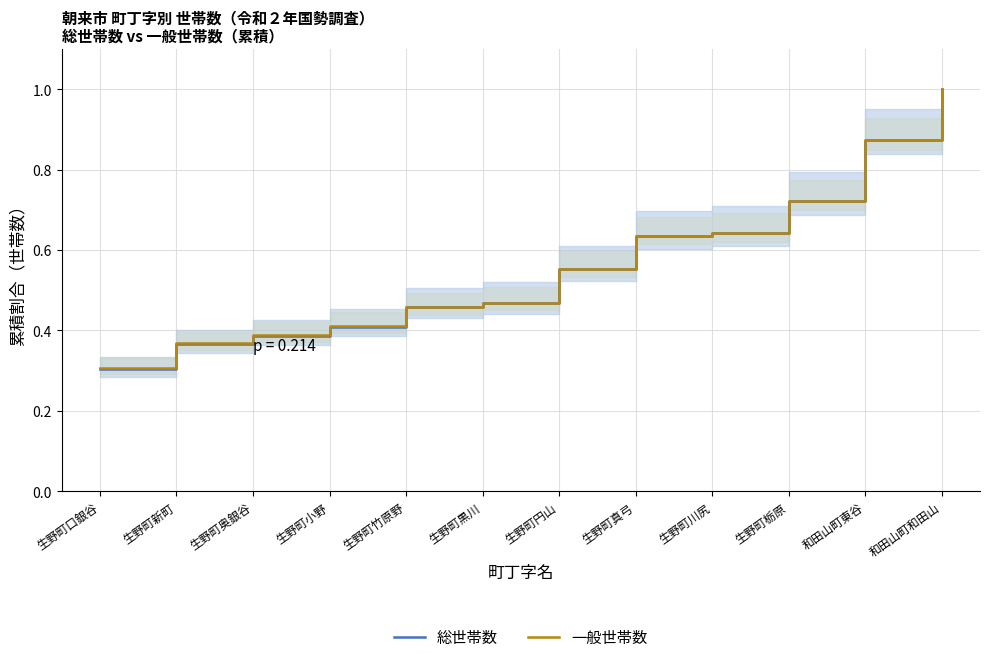

How many times do 総世帯数 and 一般世帯数 cross each other?

1